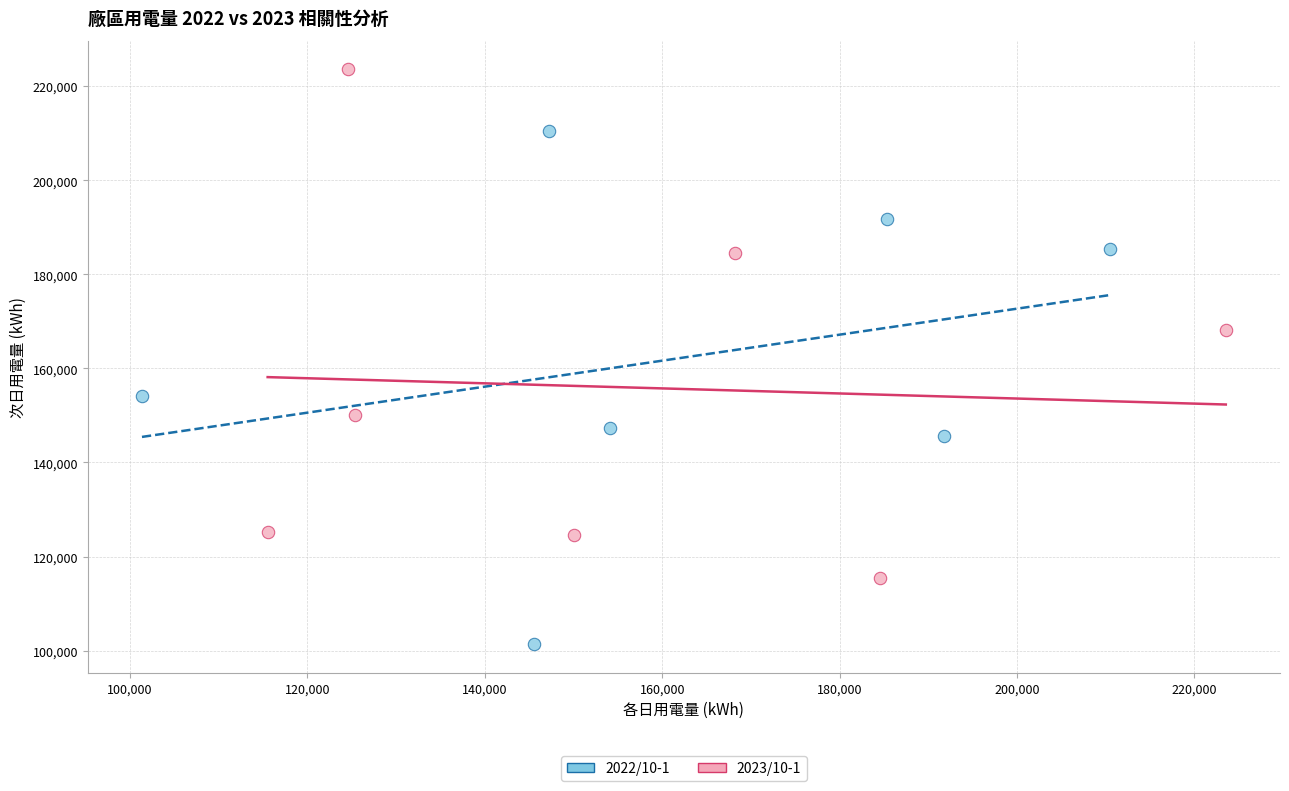

Which series contains the highest Y value?

2023/10-1